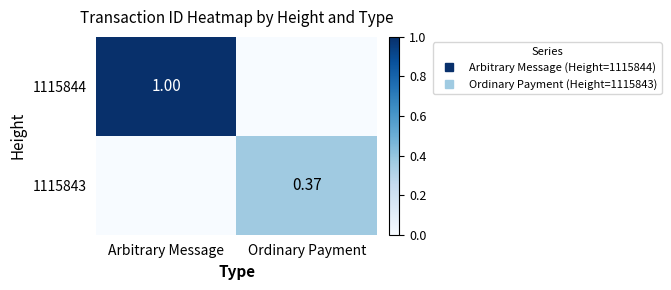

How many values in the 1115844 series are below 1?

1